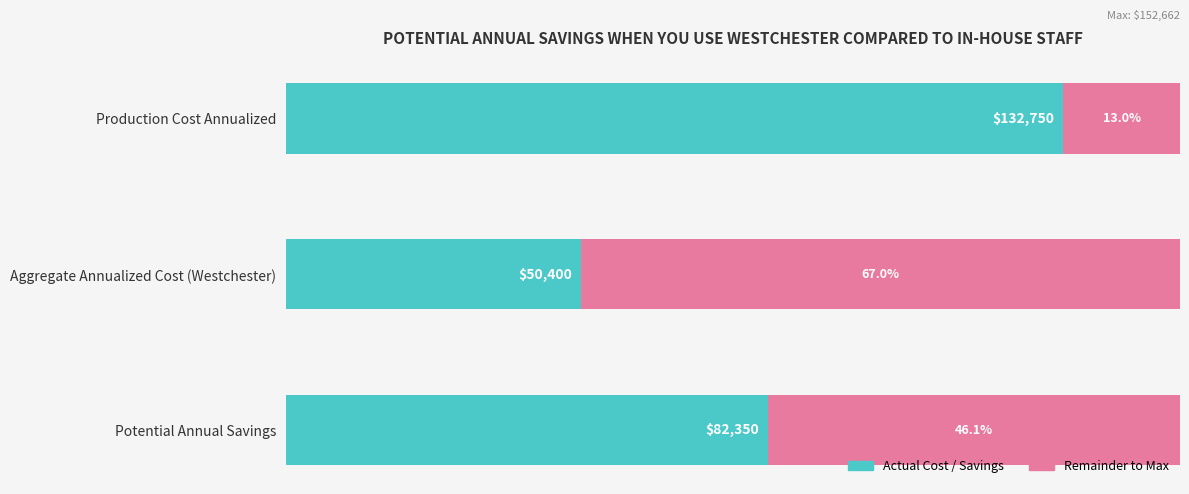

Which category has the highest value in the Actual Cost / Savings series?

Production Cost Annualized